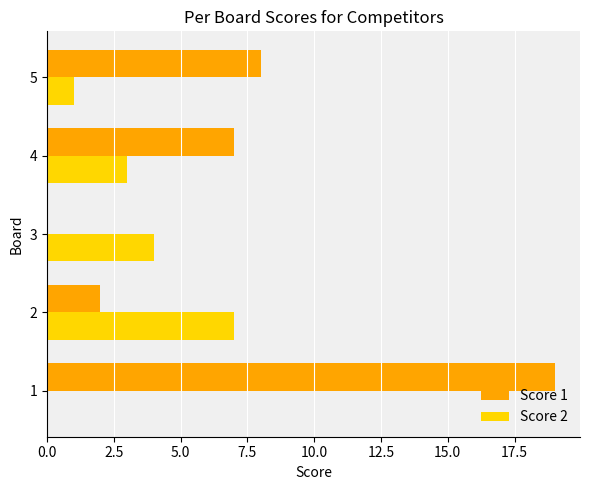

Which series changed the most between 3 and 5?

Score 1